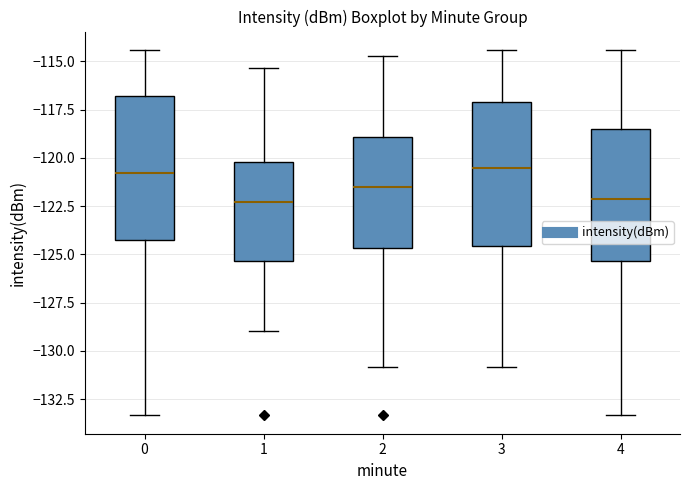

Where does the upper whisker of the box at x = 4 end on the y-axis? The values are not printed on the chart, so give them approximately, as read against the axis.

-114.5